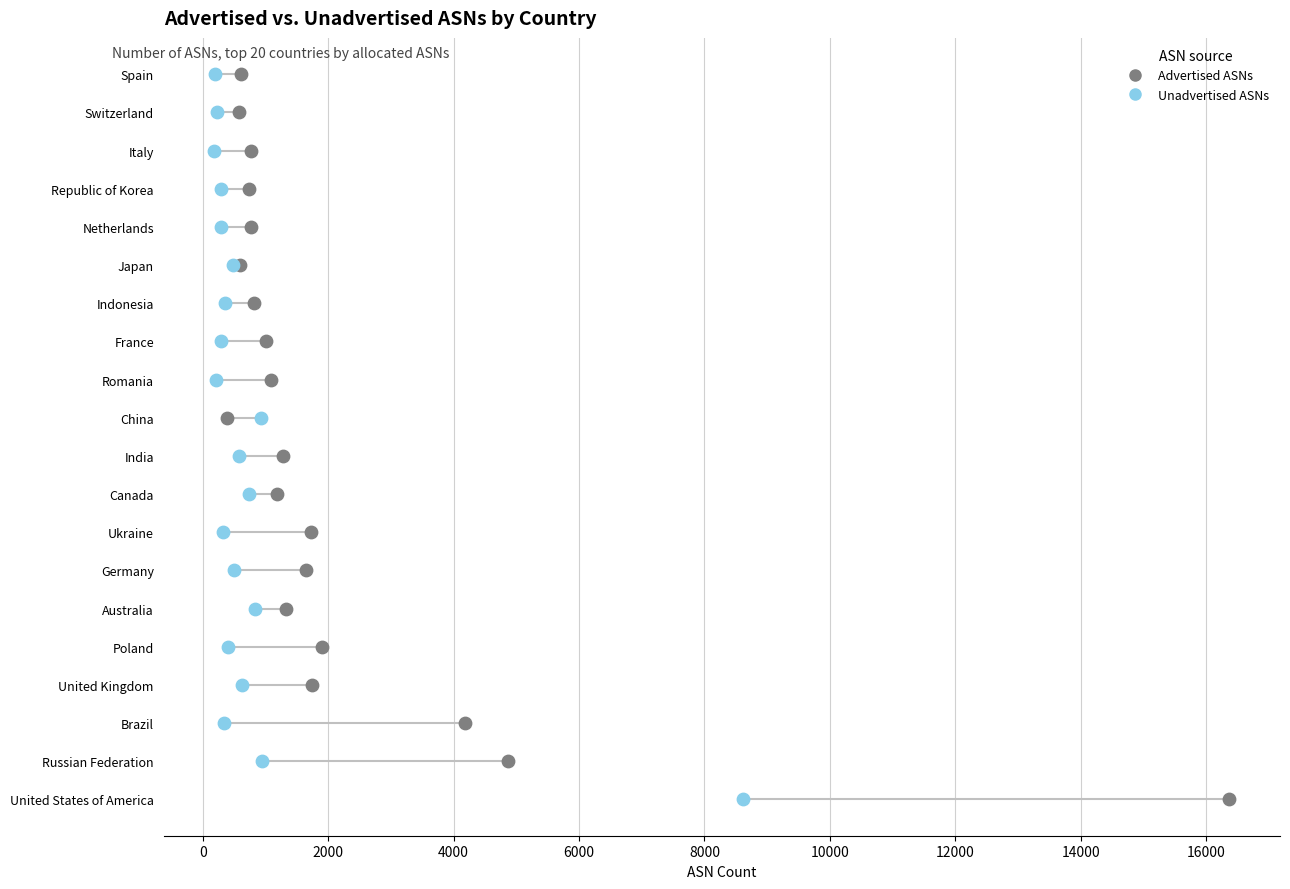

What are all the series names shown in the legend?

Advertised ASNs, Unadvertised ASNs